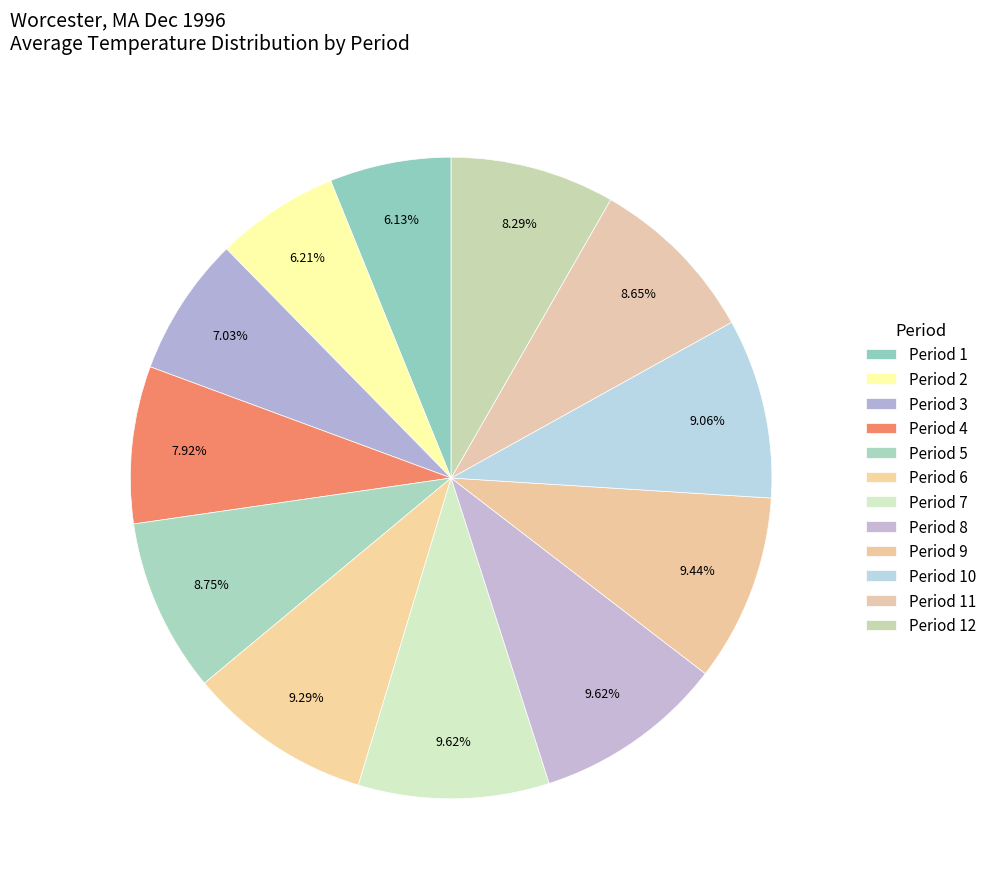

How many slices are in this pie chart?

12